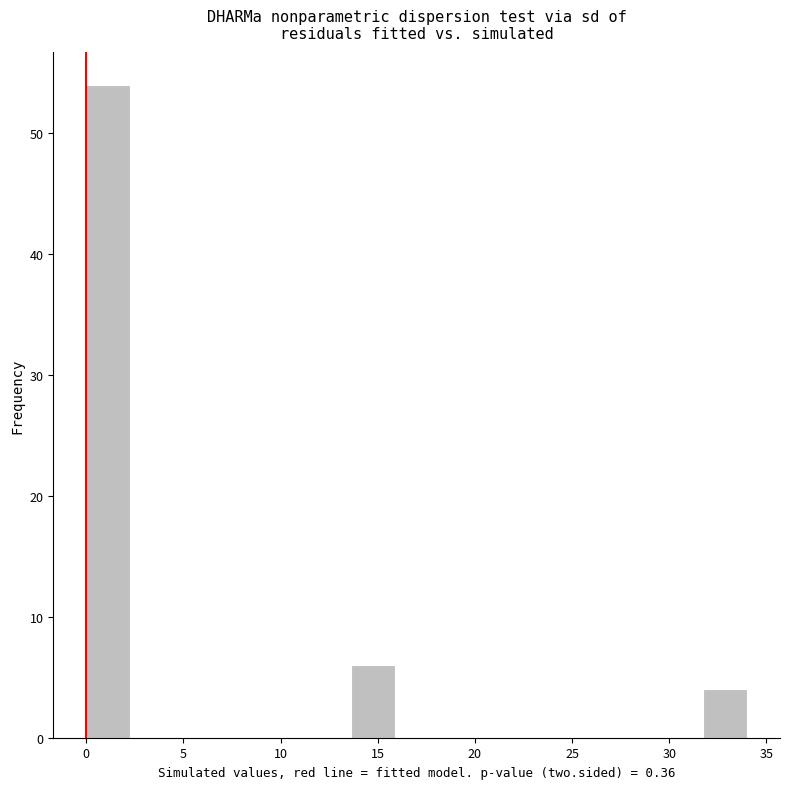

How tall is the bar that spans 31.5 to 34.0 on the x-axis? Neither the bar edges nor the heights are printed on the chart, so give them approximately, as read against the axes.

4